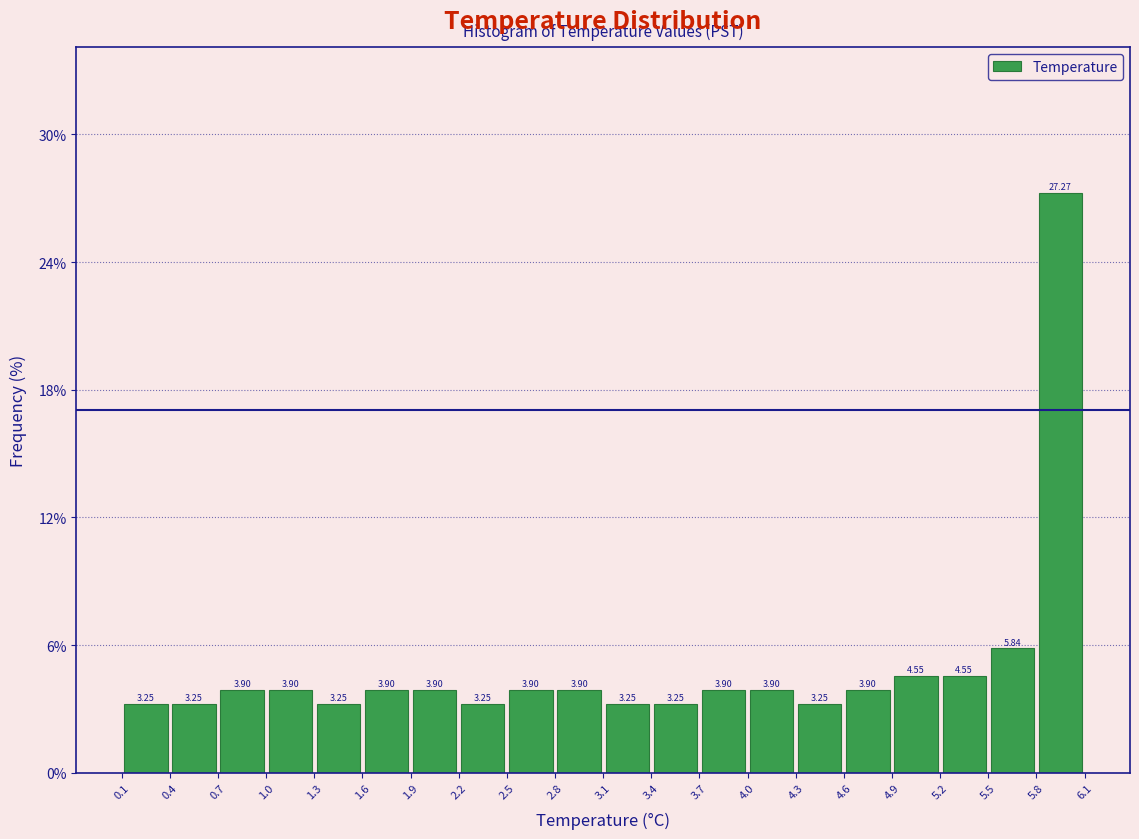

Reading left to right, transcribe this chart: for each bar, give the range it covers on the x-axis and its height.

0.1 to 0.4: 3.25
0.4 to 0.7: 3.25
0.7 to 1.0: 3.90
1.0 to 1.3: 3.90
1.3 to 1.6: 3.25
1.6 to 1.9: 3.90
1.9 to 2.2: 3.90
2.2 to 2.5: 3.25
2.5 to 2.8: 3.90
2.8 to 3.1: 3.90
3.1 to 3.4: 3.25
3.4 to 3.7: 3.25
3.7 to 4.0: 3.90
4.0 to 4.3: 3.90
4.3 to 4.6: 3.25
4.6 to 4.9: 3.90
4.9 to 5.2: 4.55
5.2 to 5.5: 4.55
5.5 to 5.8: 5.84
5.8 to 6.1: 27.27